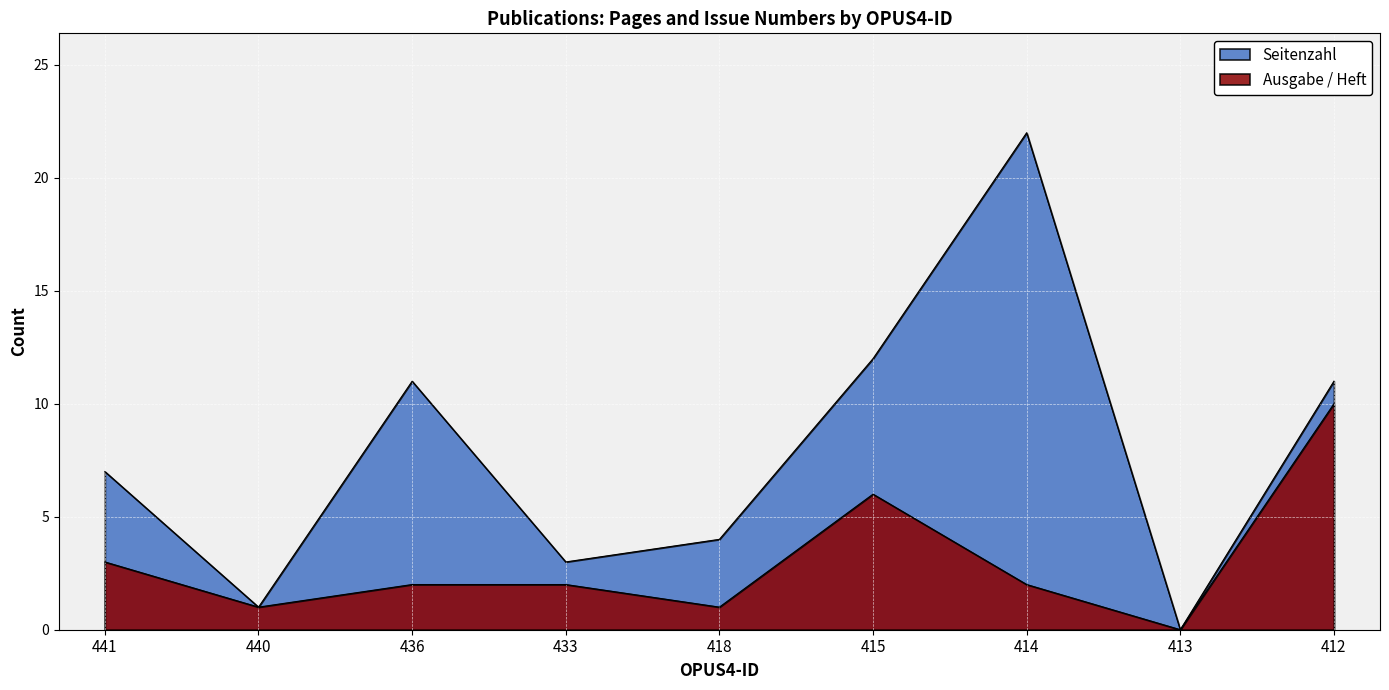

Reading left to right, what are all the values shown in this chart?

Seitenzahl: 7	1	11	3	4	12	22	0	11
Ausgabe / Heft: 3	1	2	2	1	6	2	0	10